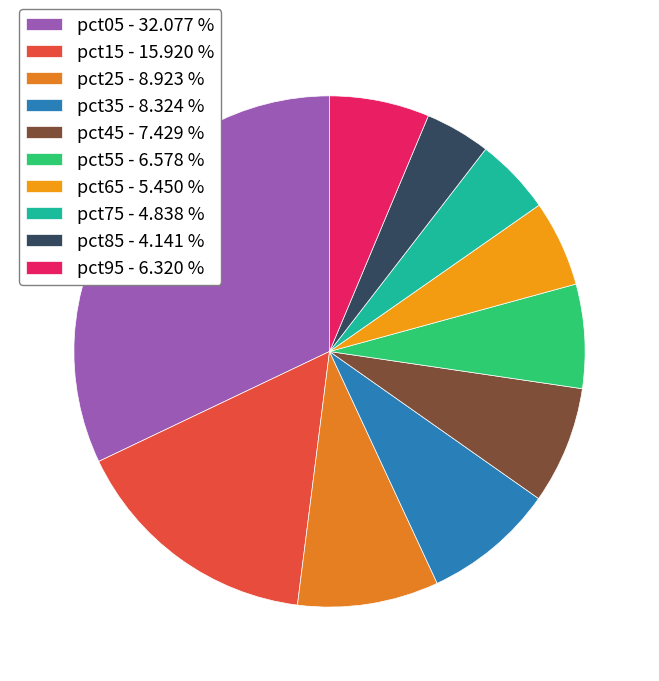

Which category has the smallest portion of the pie?

pct85